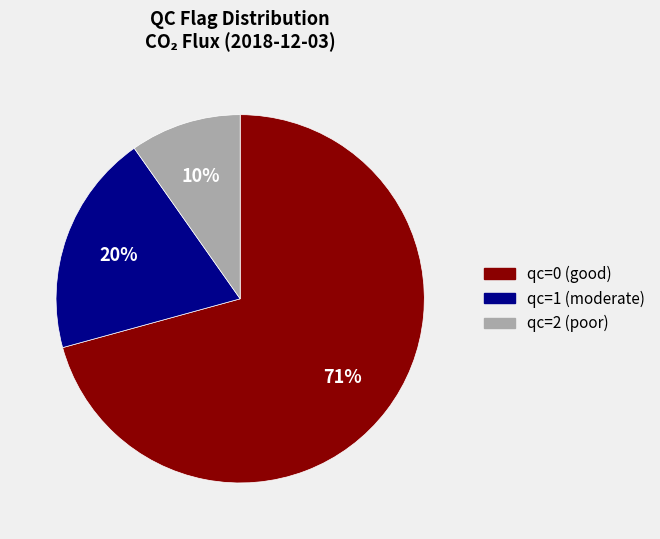

To the nearest percent, what is the average slice percentage?

33%